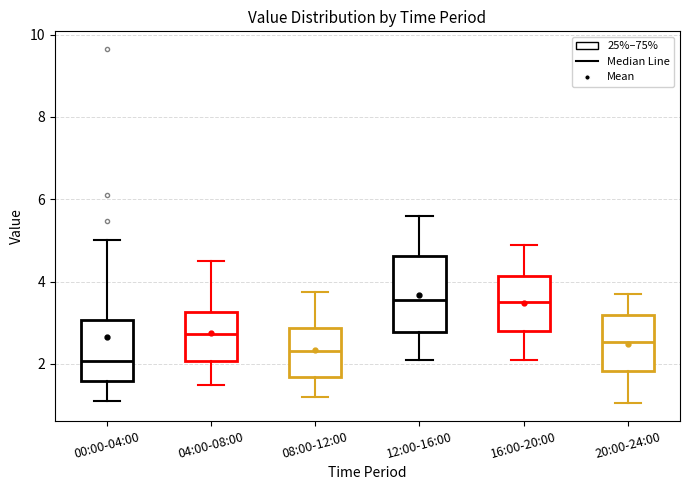

Reading left to right, transcribe this box plot: for each box, give where its median line is, the range the box spans, and where its two whiskers end, as read against the y-axis. The values are not printed on the chart, so give them approximately, as read against the axis.

00:00-04:00: median 2.0, box 1.6 to 3.0, whiskers 1.2 to 5.0
04:00-08:00: median 2.8, box 2.0 to 3.2, whiskers 1.6 to 4.6
08:00-12:00: median 2.4, box 1.6 to 2.8, whiskers 1.2 to 3.8
12:00-16:00: median 3.6, box 2.8 to 4.6, whiskers 2.2 to 5.6
16:00-20:00: median 3.6, box 2.8 to 4.2, whiskers 2.2 to 5.0
20:00-24:00: median 2.6, box 1.8 to 3.2, whiskers 1.0 to 3.8